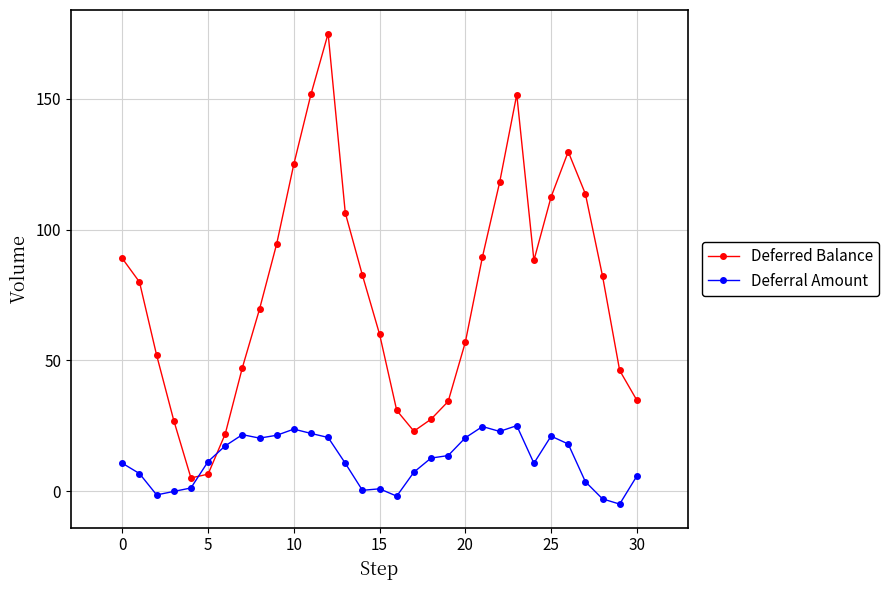

Which series has the largest total across all categories?

Deferred Balance